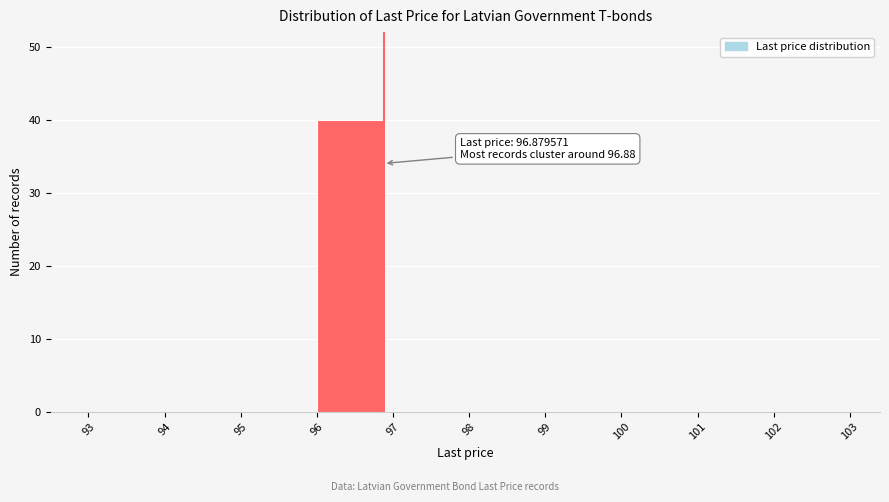

Which range on the x-axis has the tallest bar?

96 to 97